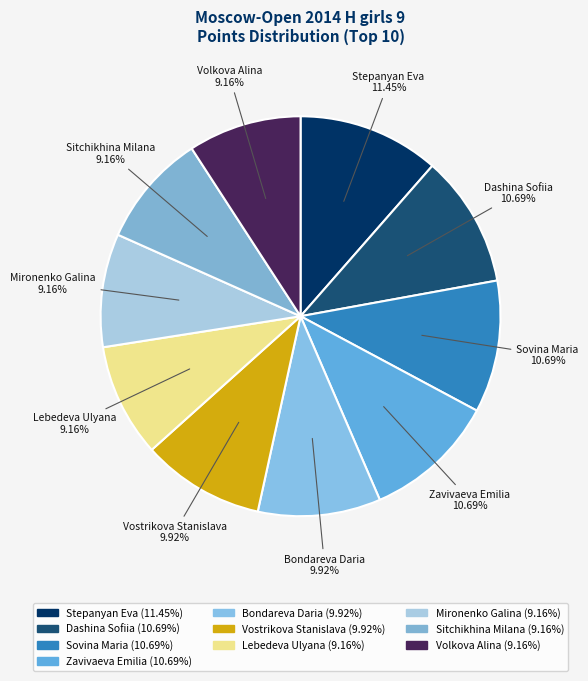

Do Vostrikova Stanislava and Mironenko Galina together represent more than half of the pie?

No